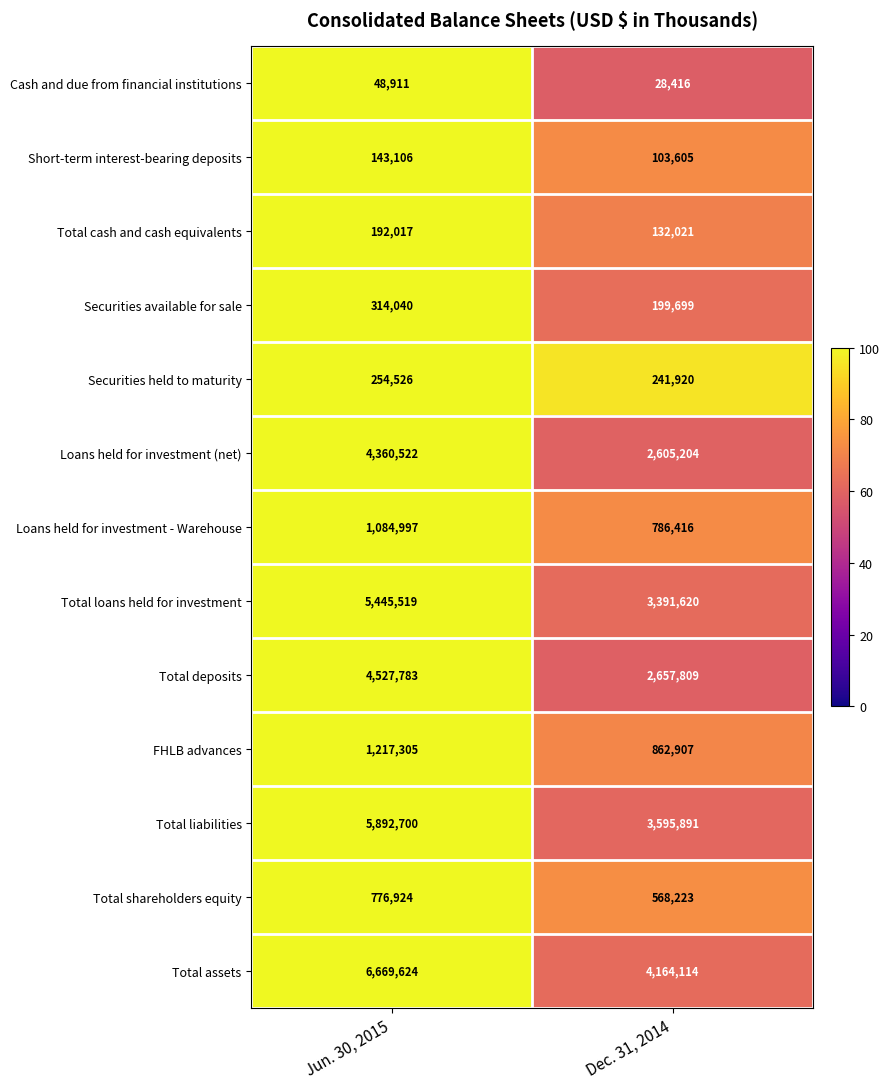

Which series has the largest total across all categories?

Total assets